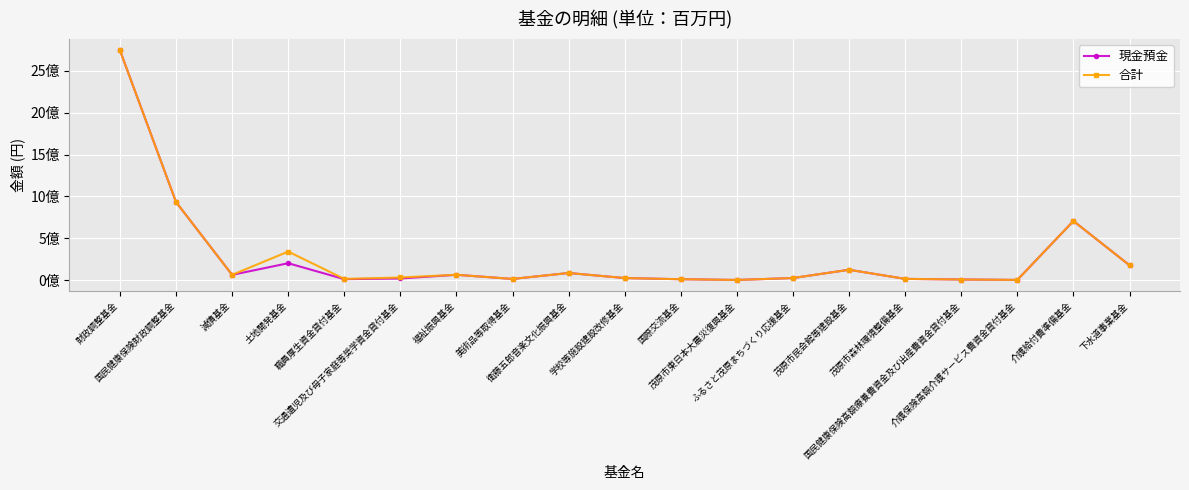

What are all the series names shown in the legend?

現金預金, 合計